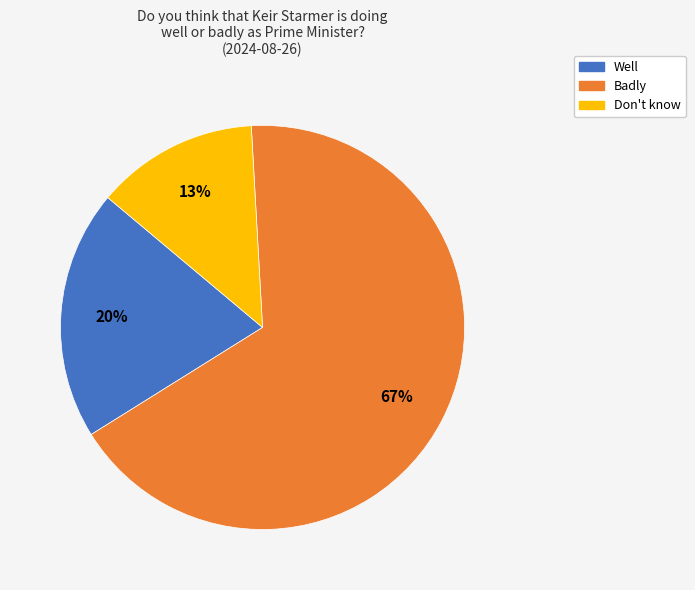

Between Don't know and Badly, which is larger?

Badly